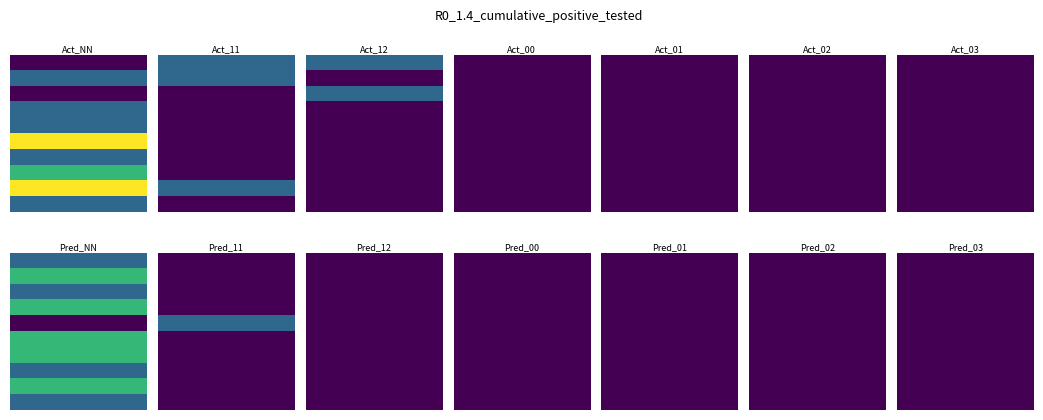

What is the total value across all series at 12?

2